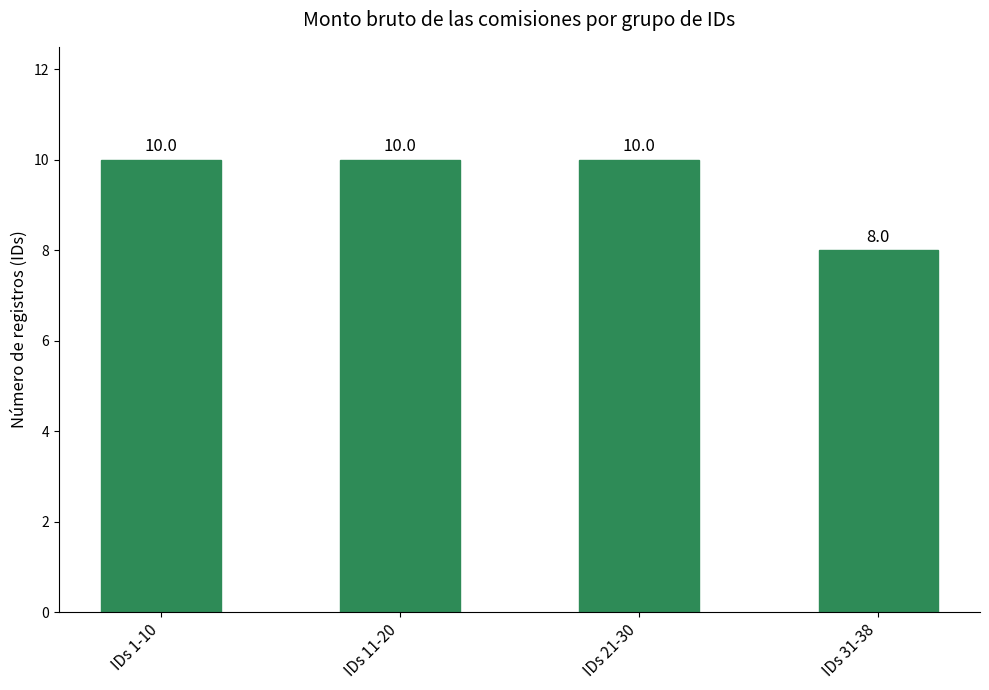

Which has a higher value, IDs 11-20 or IDs 31-38?

IDs 11-20